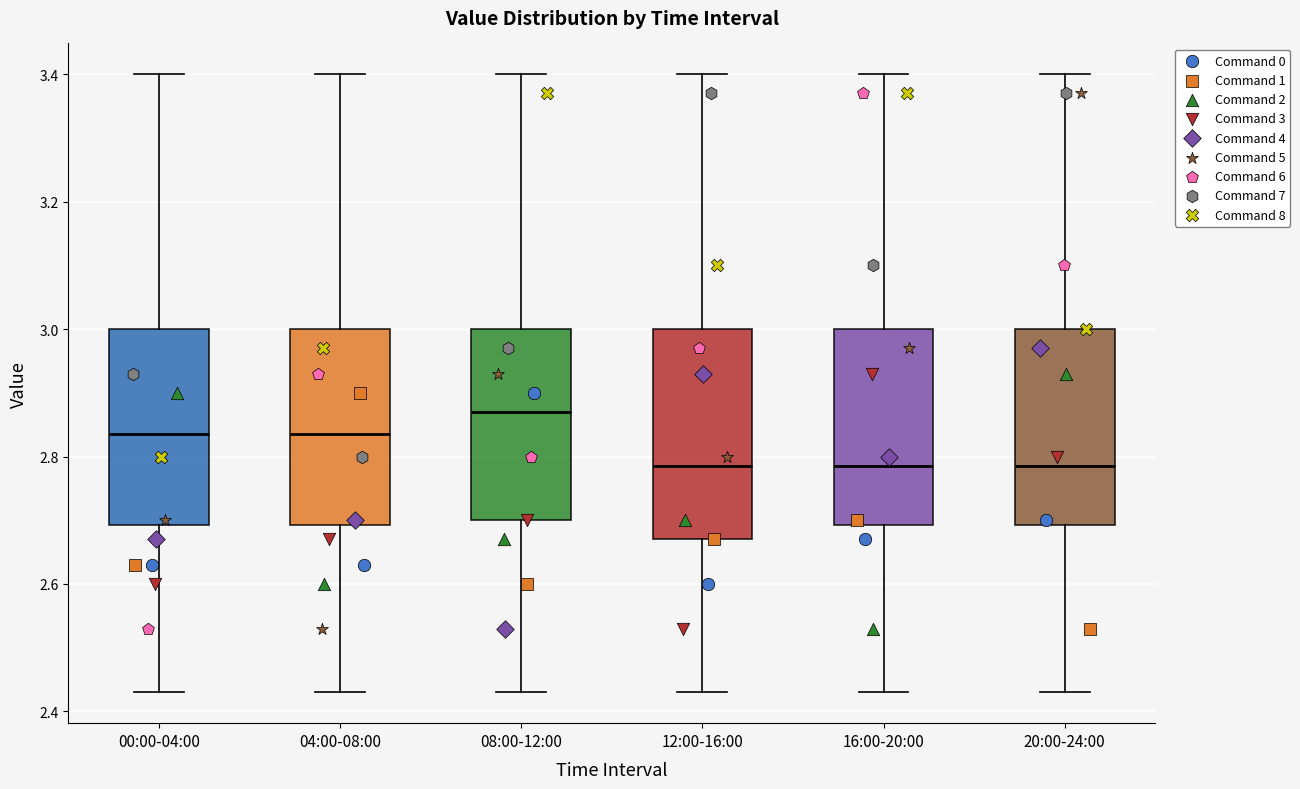

Which box is the tallest, from its lower edge to its upper edge?

12:00-16:00